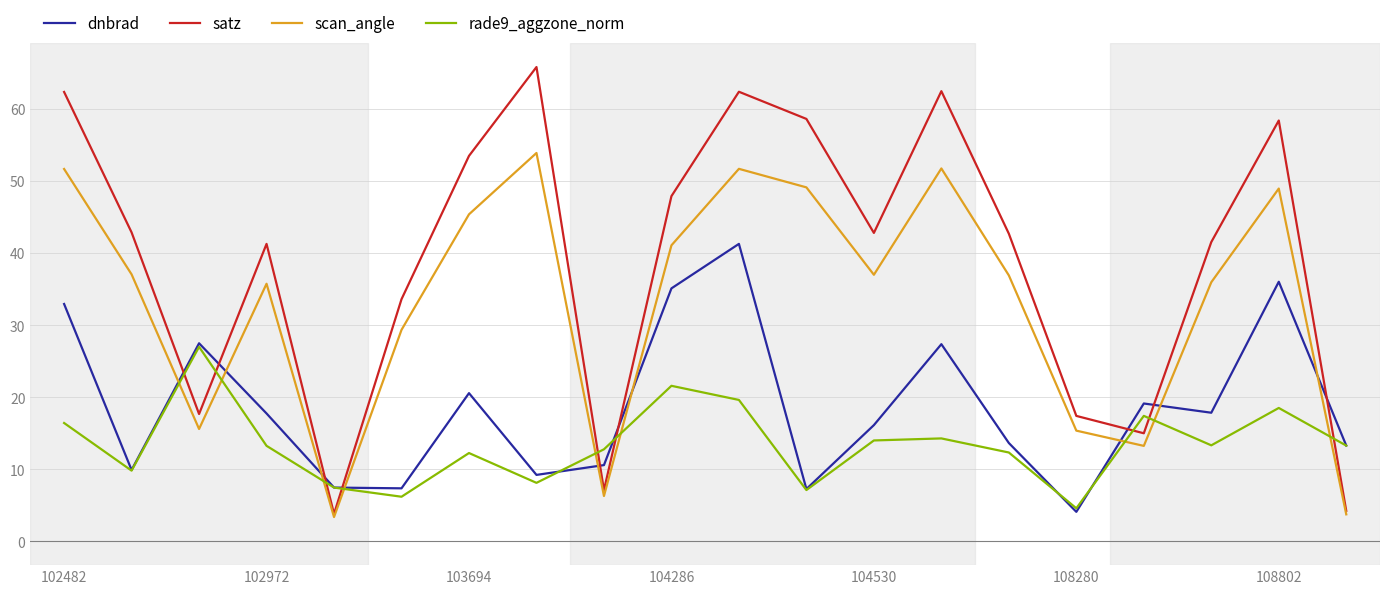

What is the sum of all dnbrad values?

374.6